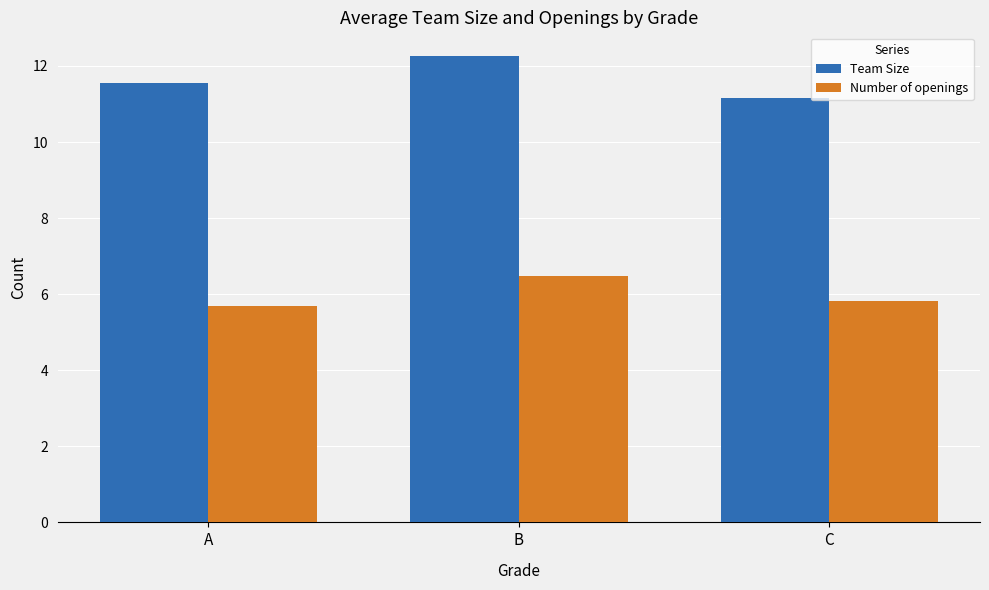

What is the sum of all Number of openings values?

18.0